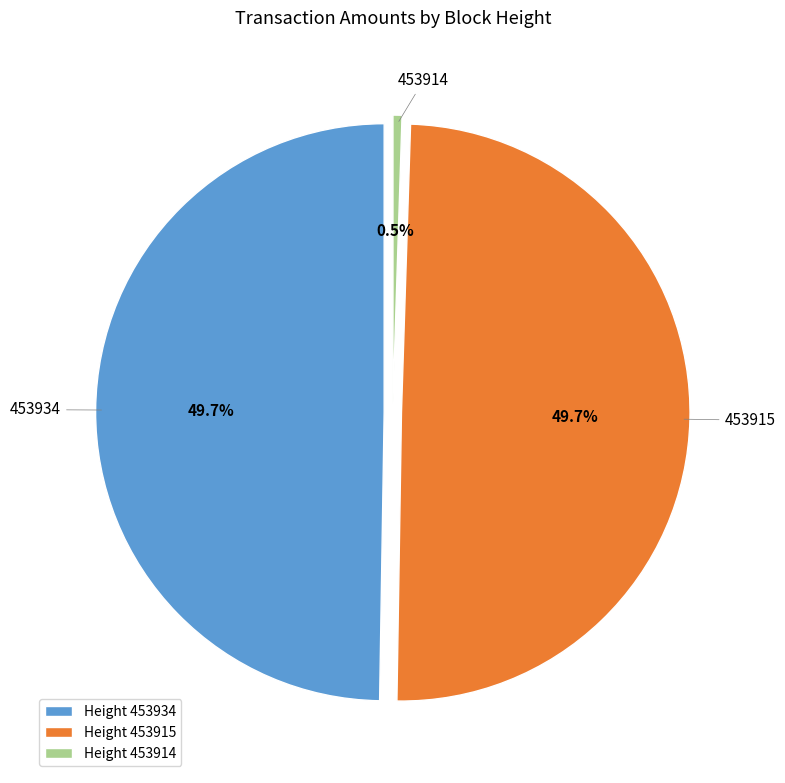

Rank the categories by value from lowest to highest.

453914, 453934, 453915